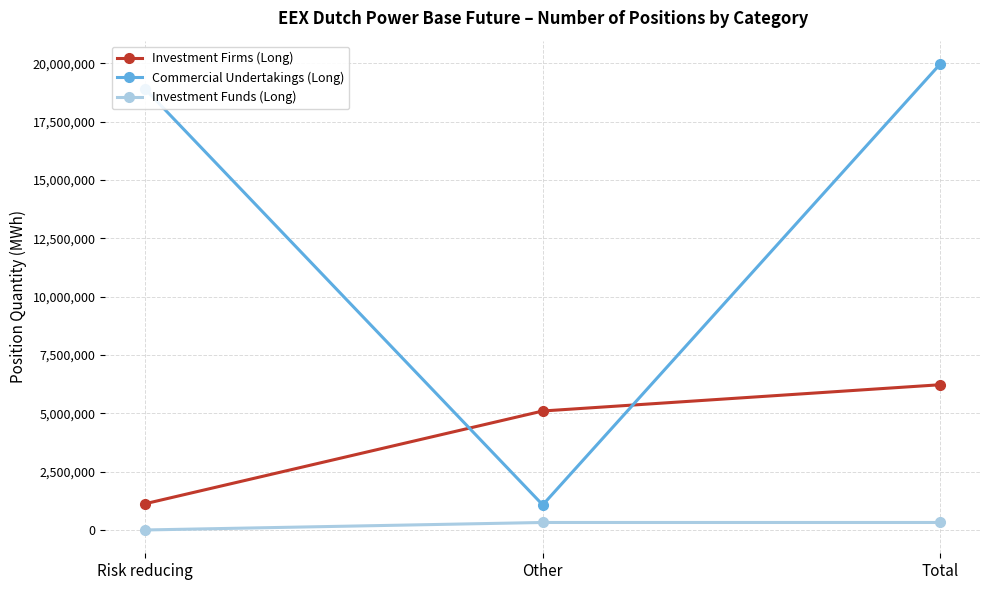

The Commercial Undertakings (Long) series shows 32325234 at Risk reducing. True or false?

False